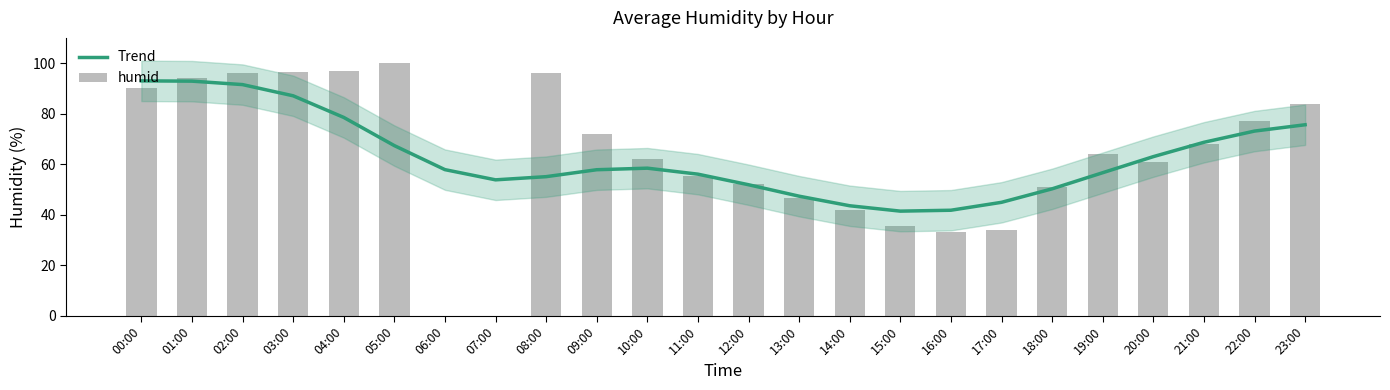

What is the approximate value of humid at 00:00?

90.0